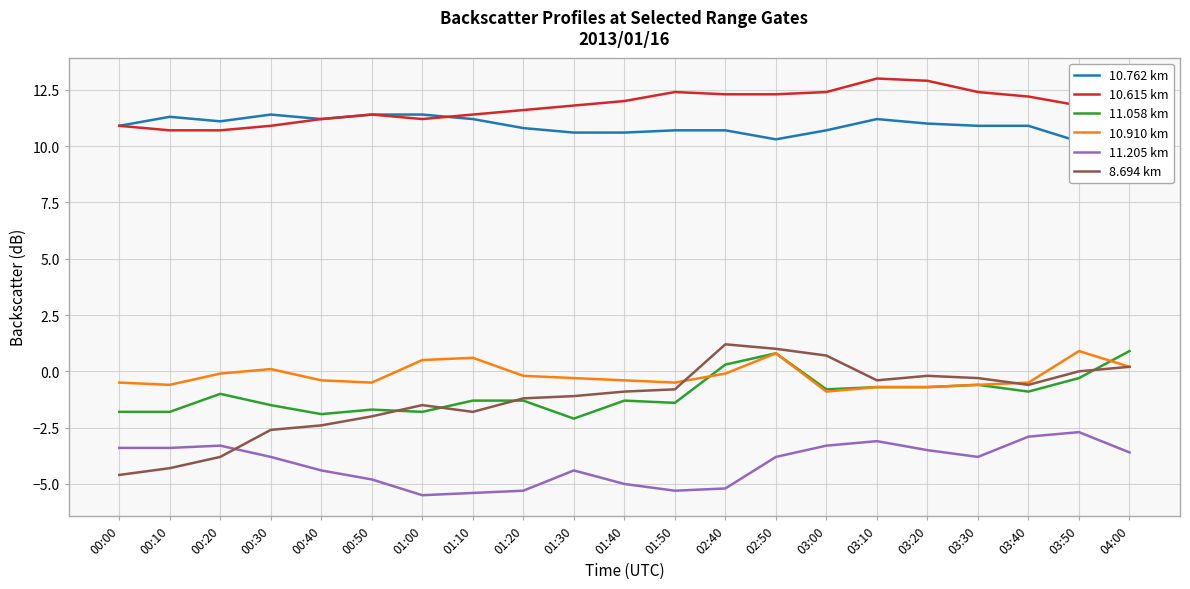

What is the spread (max minus min) of values at 03:30?

16.2